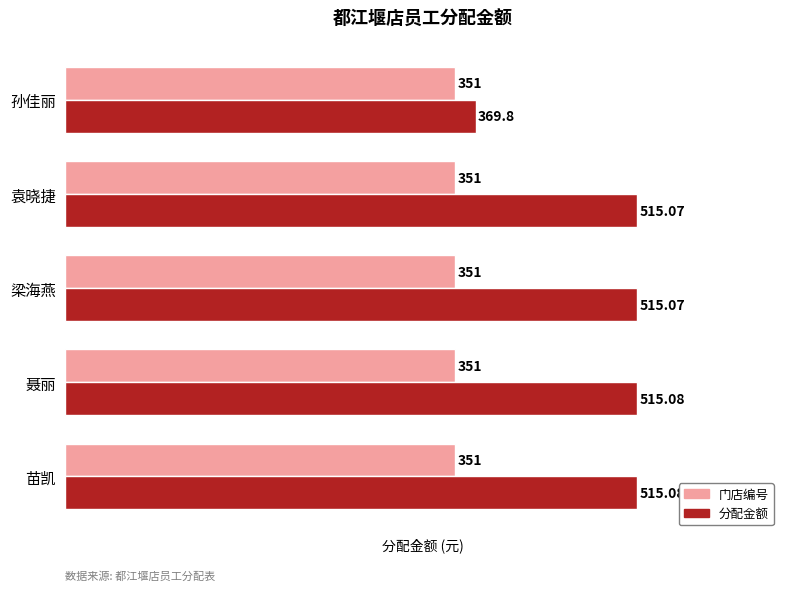

At how many categories does at least one series exceed 502?

4